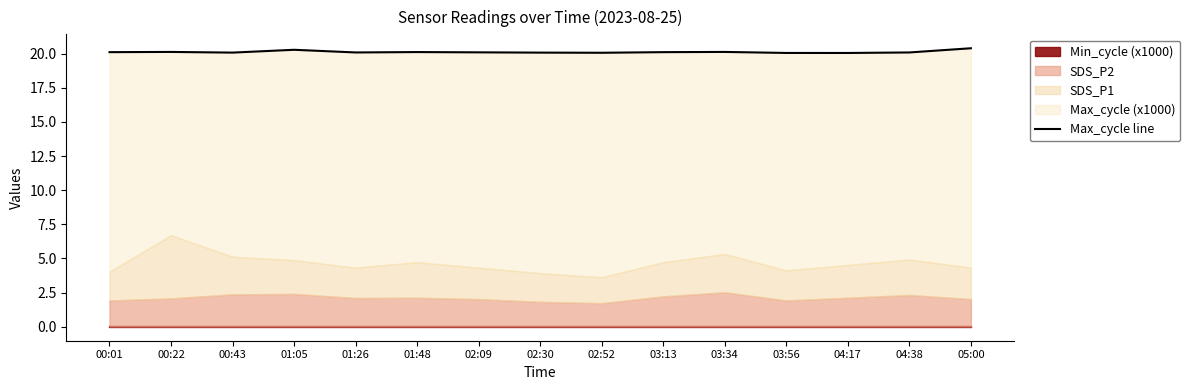

Which has a higher value, 00:43 or 02:09?

02:09